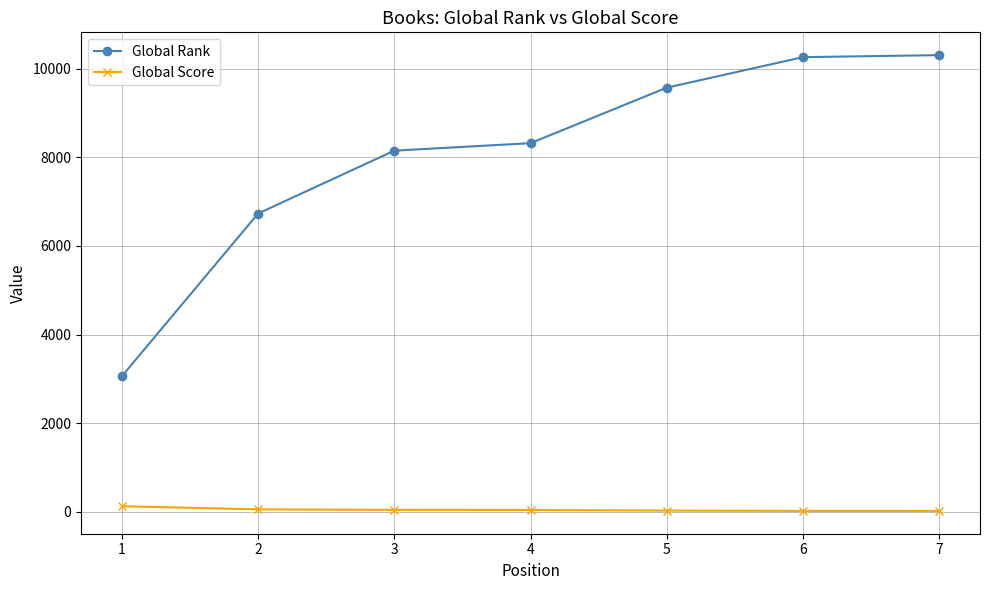

True or false: Global Rank has more than 1 interior local peaks.

False